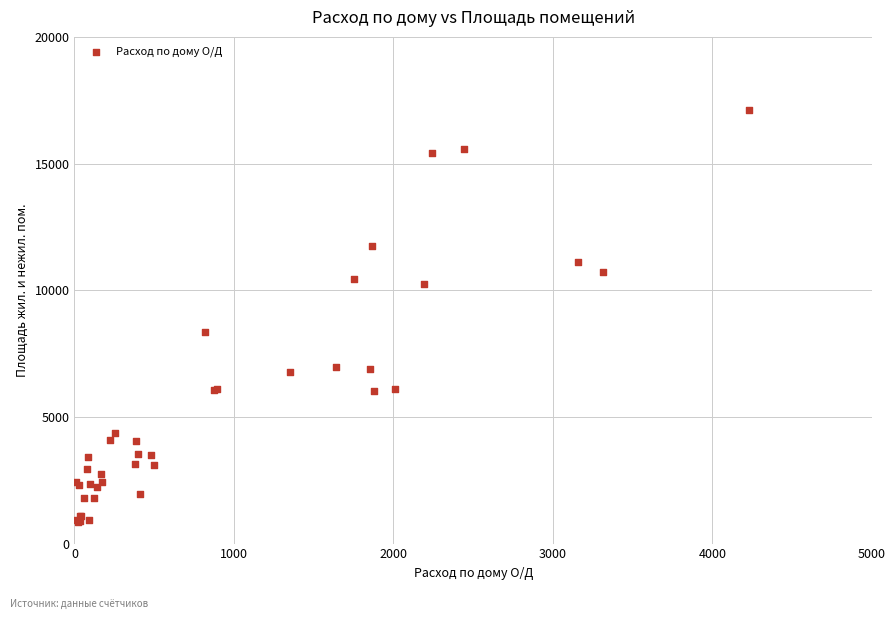

What Y value in the scatter plot is closest to 8981?

8359.7